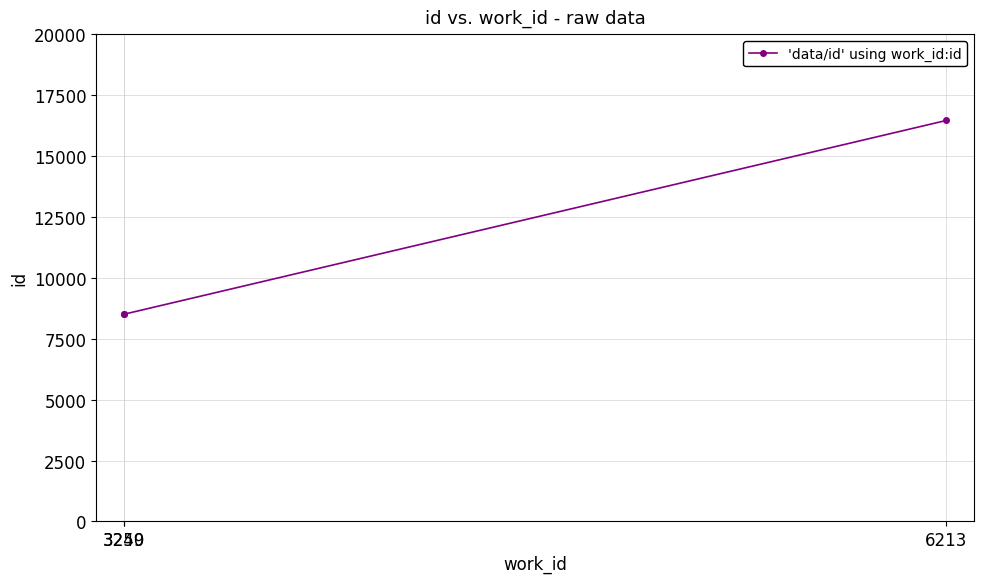

Read the value at 6213, to the nearest 100.

16500